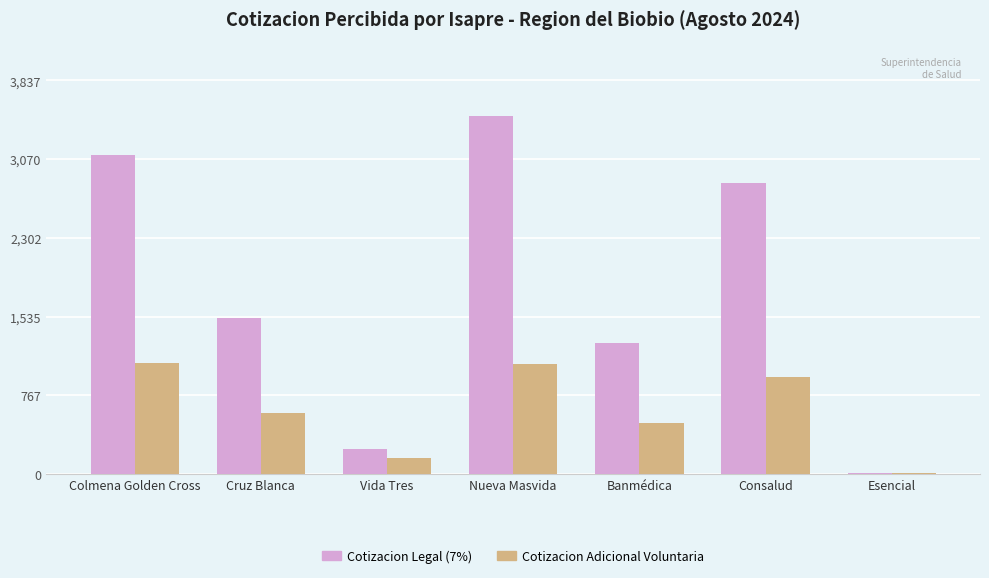

What are all the series names shown in the legend?

Cotizacion Legal (7%), Cotizacion Adicional Voluntaria